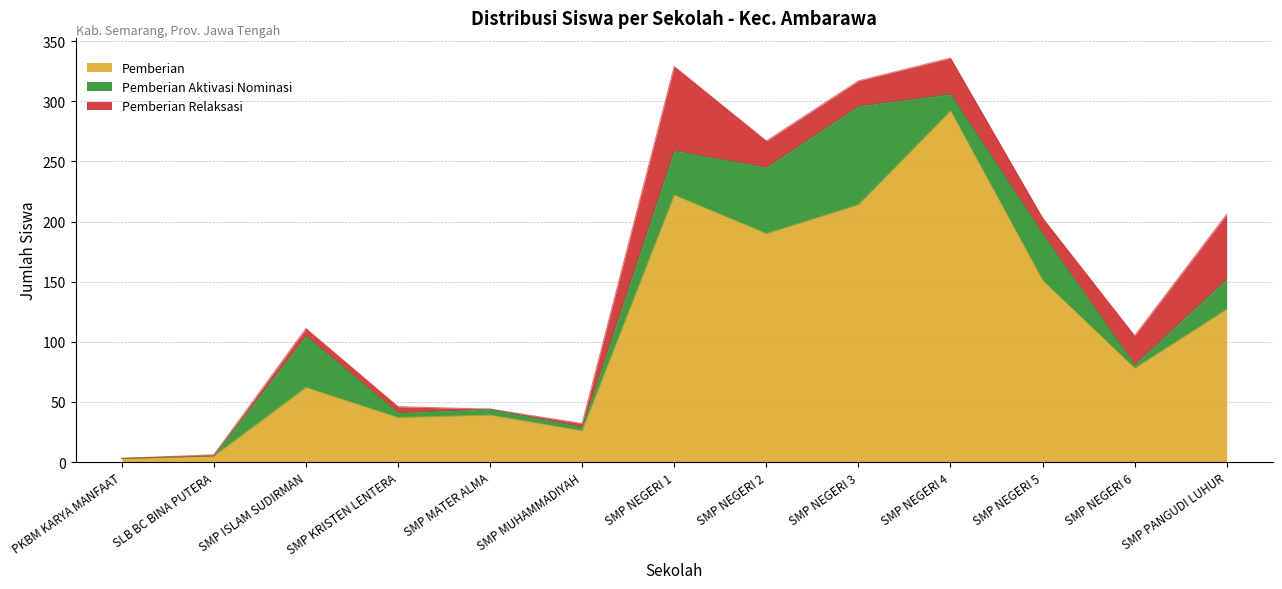

True or false: Pemberian Aktivasi has more than 0 interior local peaks.

True